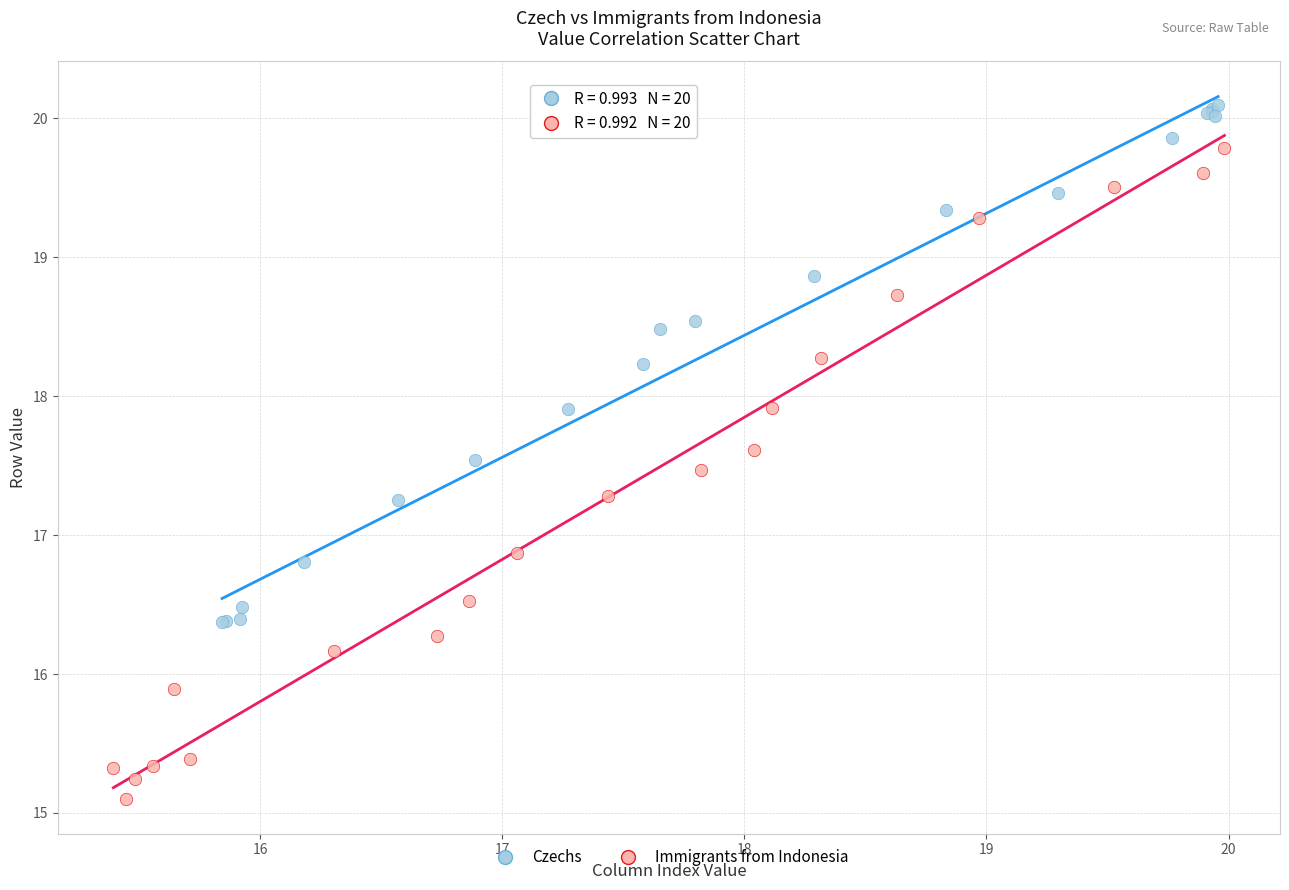

Which series reaches the maximum Y coordinate?

Czechs